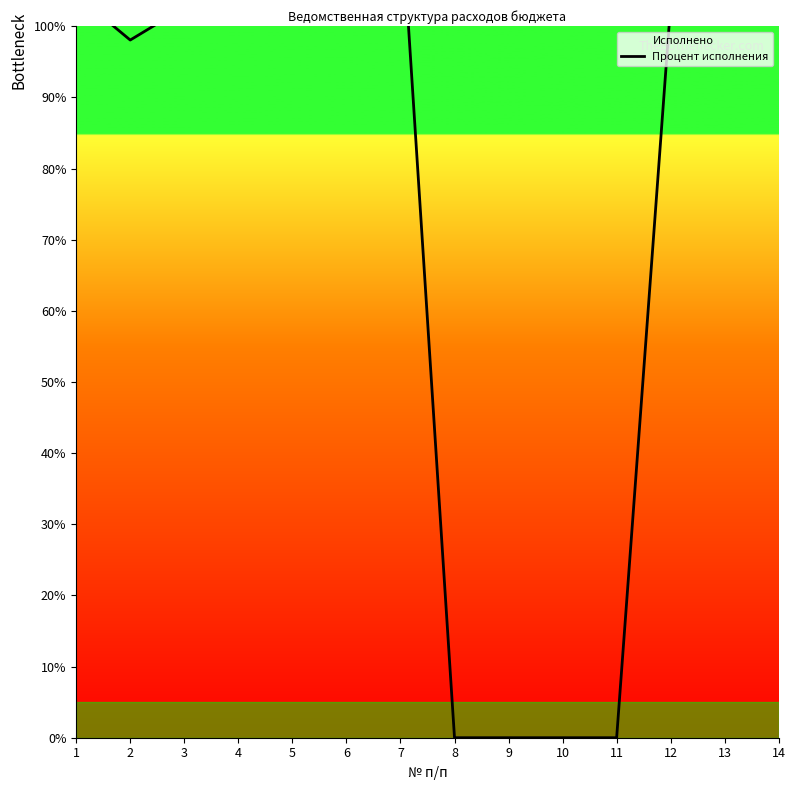

List the labels in order of value, largest first.

7, 4, 6, 14, 1, 12, 3, 5, 13, 2, 8, 9, 10, 11